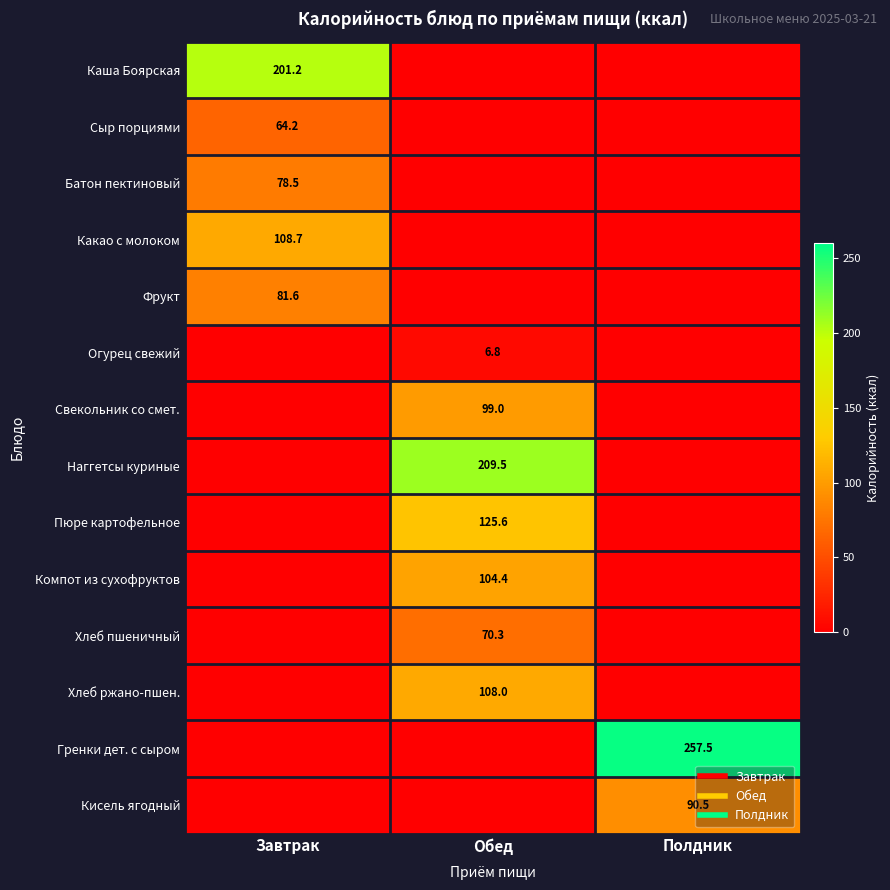

Is the value of Каша Боярская at Завтрак greater than the value of Фрукт at Обед?

Yes